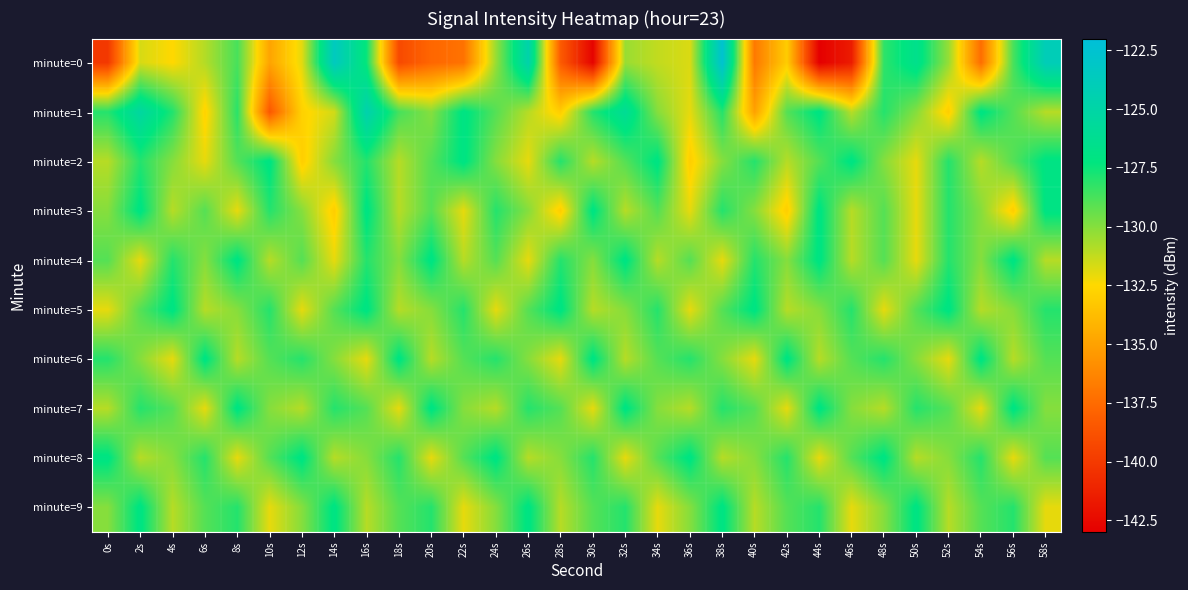

How many categories are shown in the chart?

30